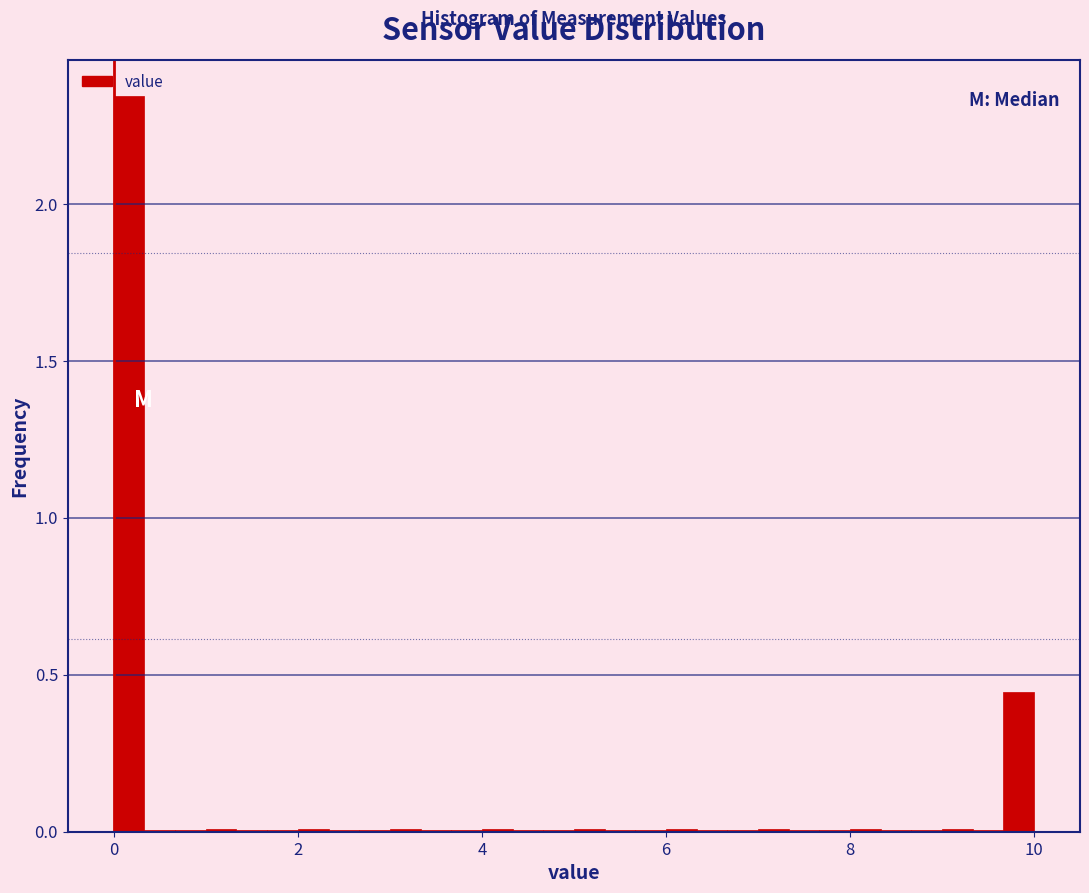

Around what value on the x-axis is the tallest bar? Give the approximate position of its centre, as read against the axis.

0.2